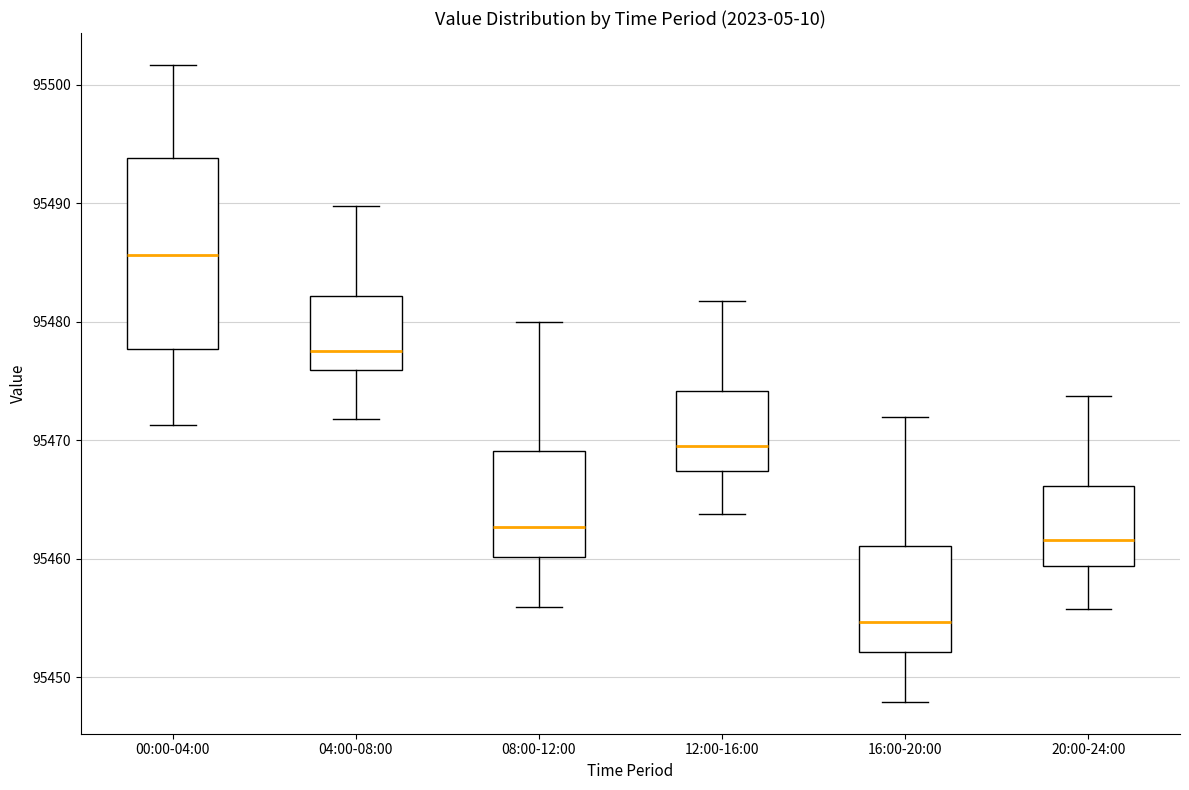

Reading left to right, transcribe this box plot: for each box, give where its median line is, the range the box spans, and where its two whiskers end, as read against the y-axis. The values are not printed on the chart, so give them approximately, as read against the axis.

00:00-04:00: median 95486, box 95478 to 95494, whiskers 95471 to 95502
04:00-08:00: median 95478, box 95476 to 95482, whiskers 95472 to 95490
08:00-12:00: median 95463, box 95460 to 95469, whiskers 95456 to 95480
12:00-16:00: median 95470, box 95467 to 95474, whiskers 95464 to 95482
16:00-20:00: median 95455, box 95452 to 95461, whiskers 95448 to 95472
20:00-24:00: median 95462, box 95459 to 95466, whiskers 95456 to 95474